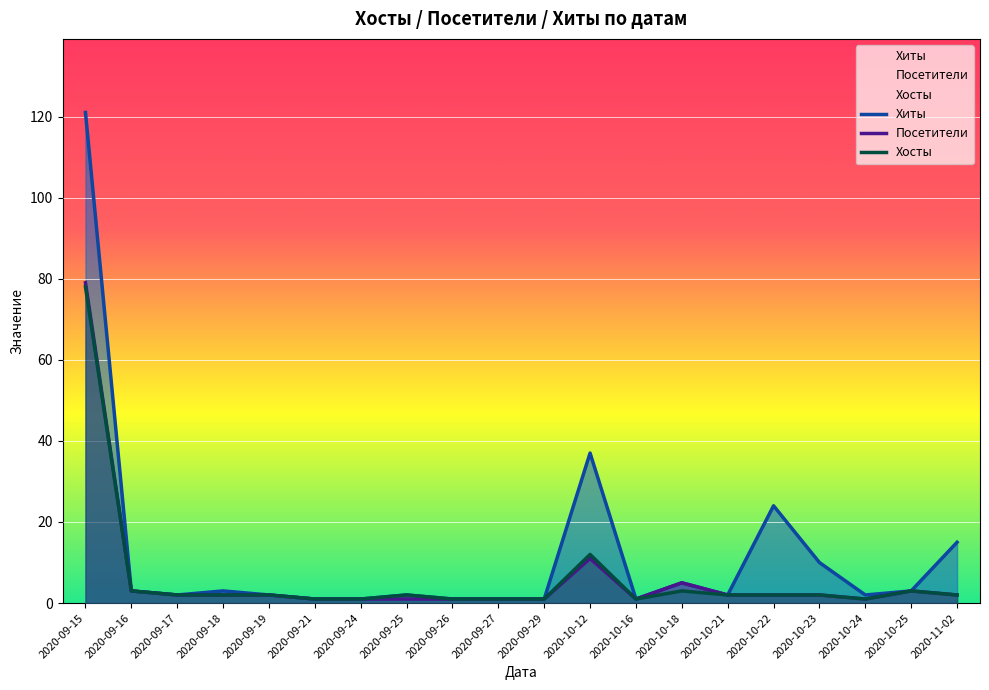

Rank the series at 2020-10-22 from highest to lowest value.

Хиты, Посетители, Хосты